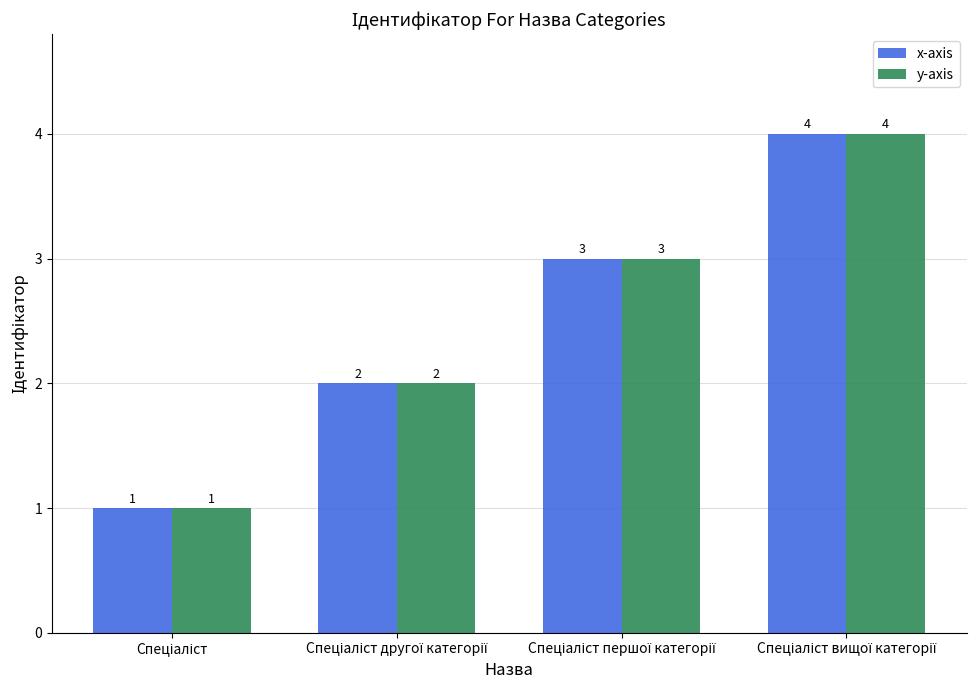

What is the value of the x-axis bar at the 3rd from the left?

3